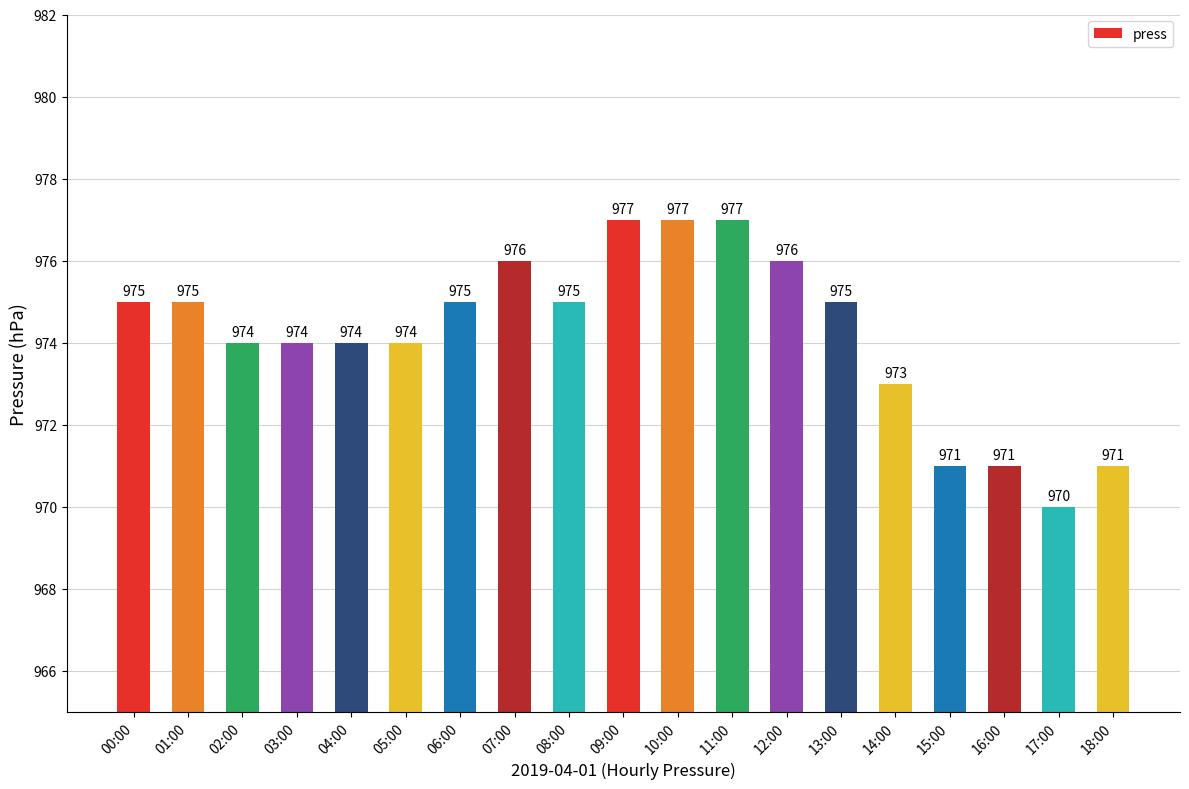

What is the label of the 2nd bar from the left?

01:00